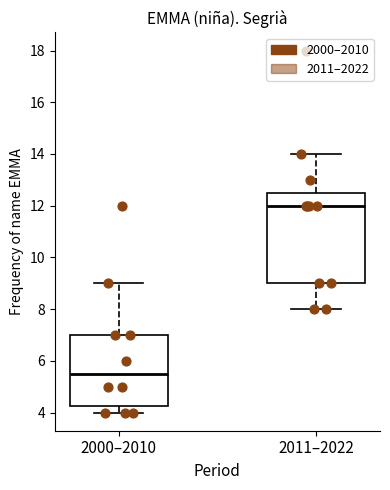

Which box's median line is the lowest?

2000–2010